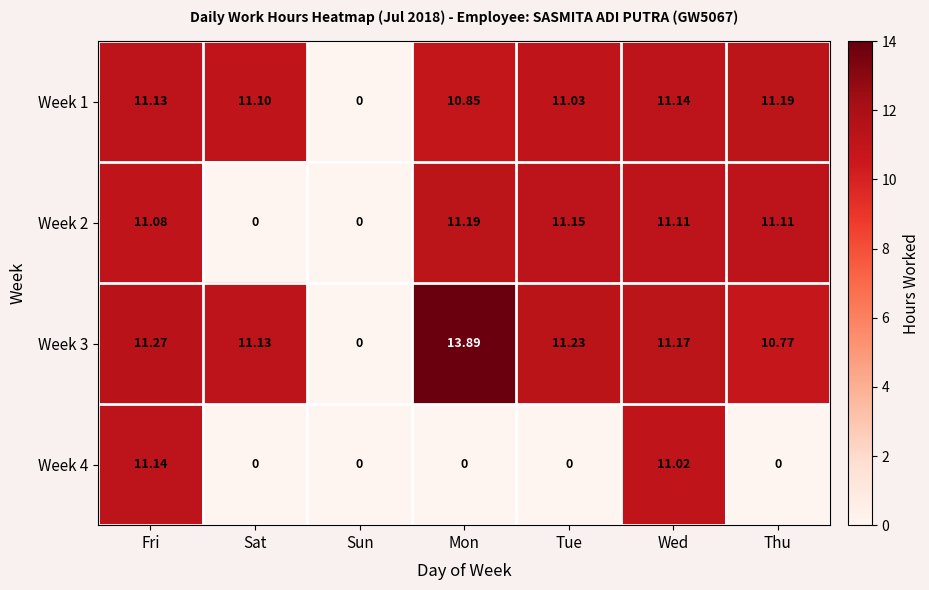

At which category does the chart reach its peak across all series?

Mon